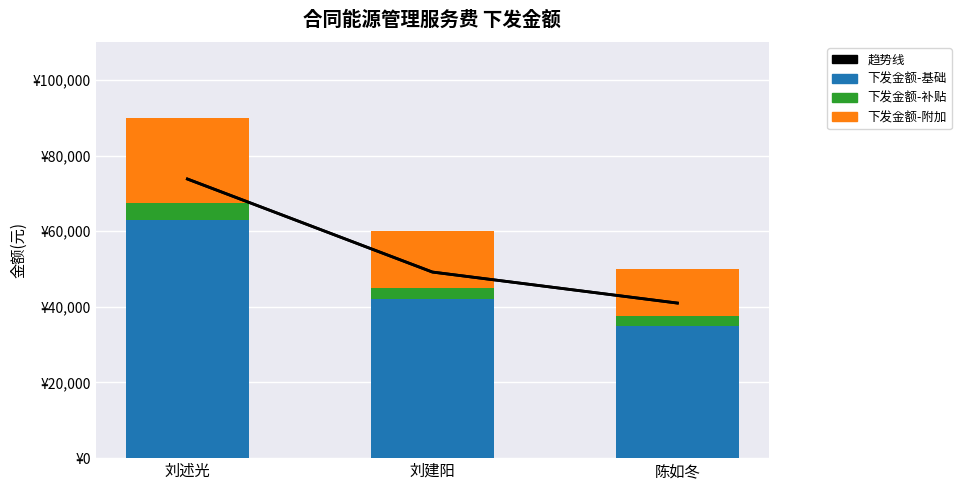

Reading left to right, list all the values displayed in this chart.

趋势线: 73800.0	49200.0	41000.0
下发金额-基础: 63000.0	42000.0	35000.0
下发金额-补贴: 4500.0	3000.0	2500.0
下发金额-附加: 22500.0	15000.0	12500.0